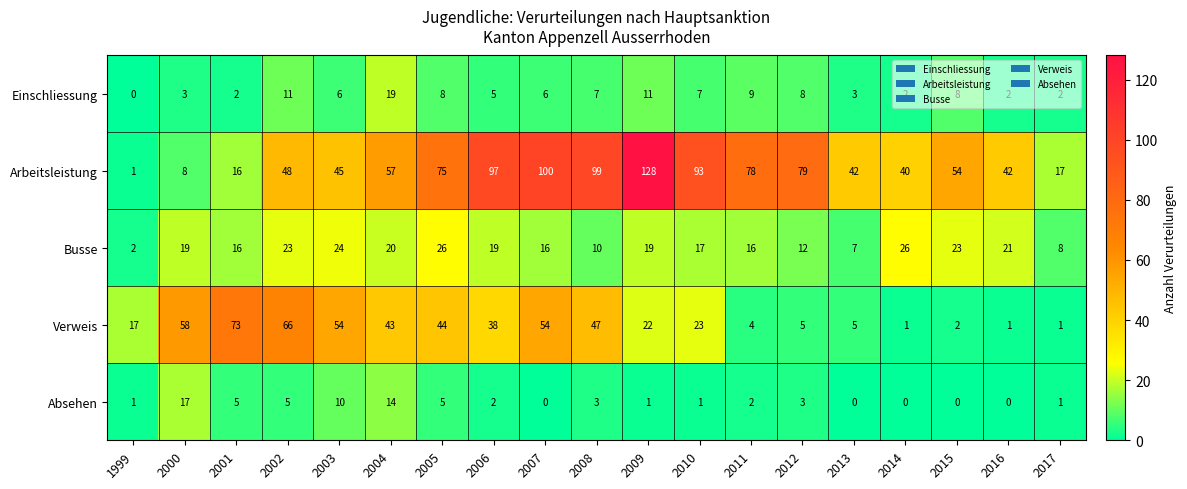

What value does the Arbeitsleistung series have at 2011?

78